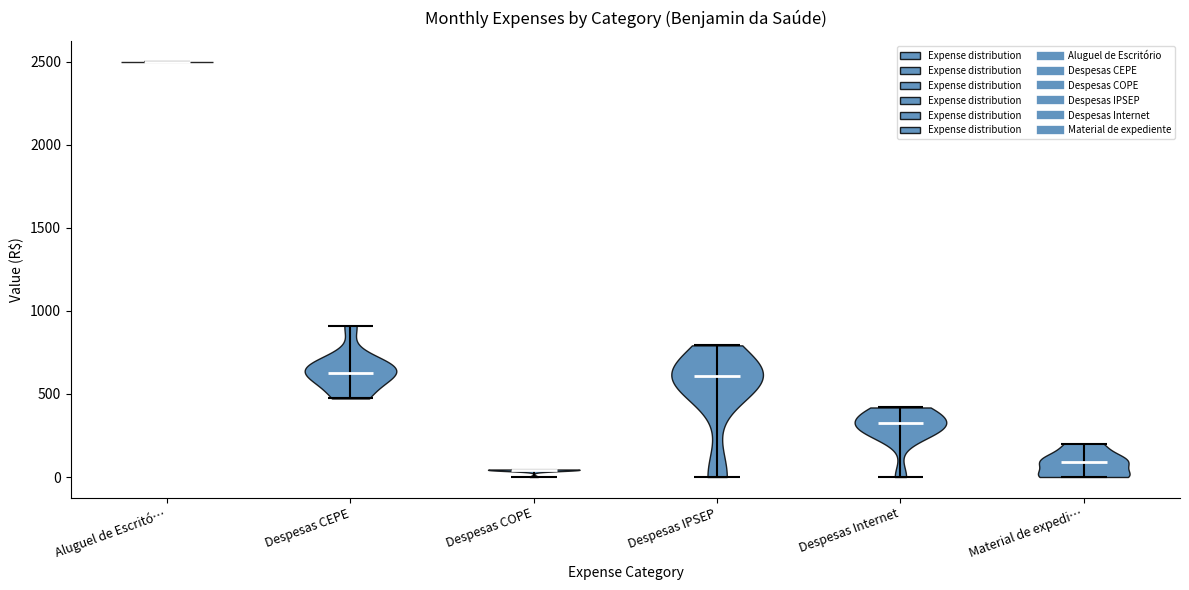

Reading left to right, read every violin against the y-axis: where its median line is, and the lowest and highest points it reaches. The values are not printed on the chart, so give them approximately, as read against the axis.

Aluguel de Escritó…: median line 2500, lowest point 2500, highest point 2500
Despesas CEPE: median line 650, lowest point 450, highest point 900
Despesas COPE: median line 50, lowest point 0, highest point 50
Despesas IPSEP: median line 600, lowest point 0, highest point 800
Despesas Internet: median line 350, lowest point 0, highest point 400
Material de expedi…: median line 100, lowest point 0, highest point 200